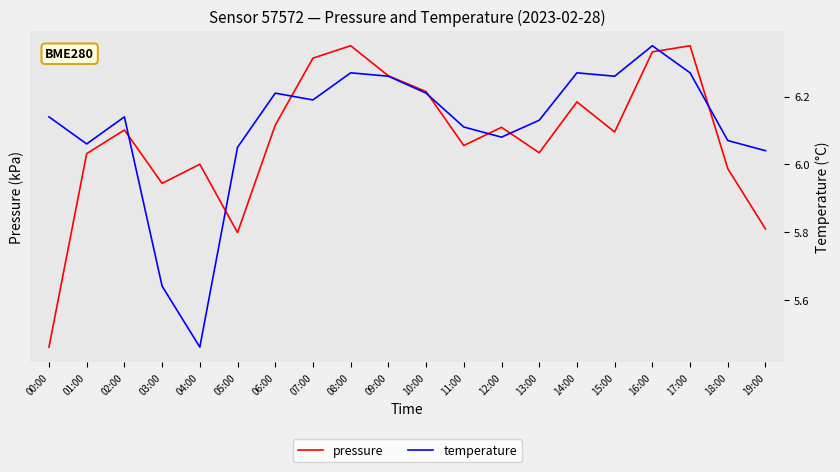

True or false: temperature has a value of 6.1 at 18:00.

True